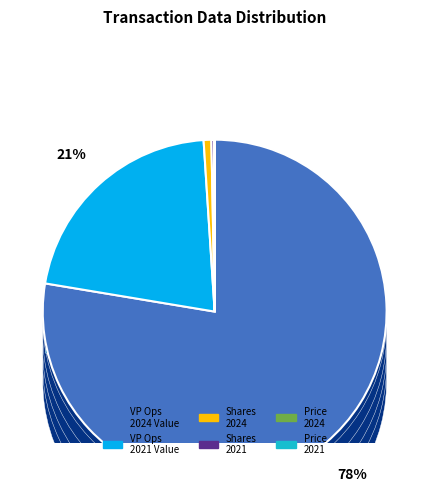

To the nearest percent, what percentage of the pie is transactionValue_2024?

78%